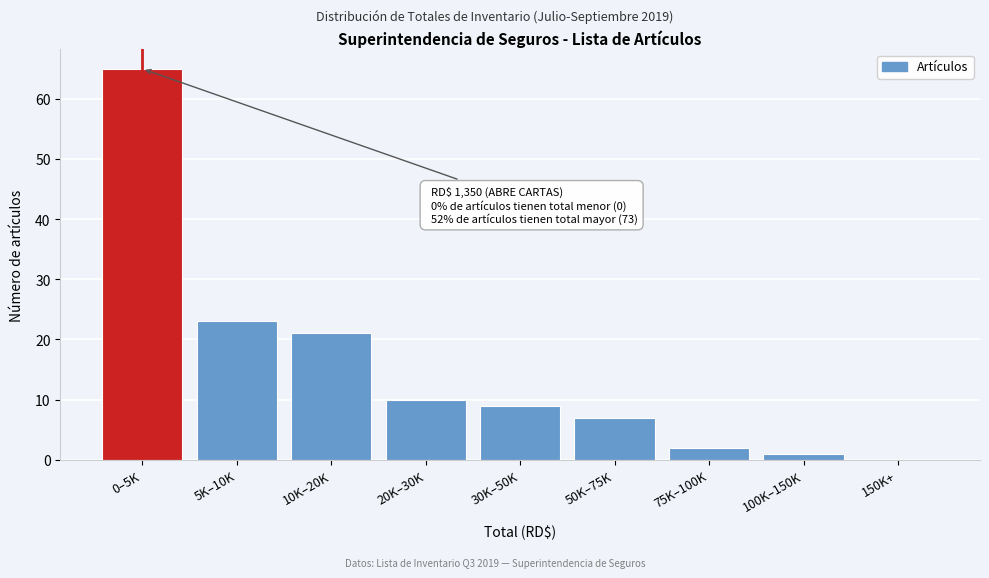

Reading left to right, transcribe all the data shown in this chart.

0–5K=65	5K–10K=23	10K–20K=21	20K–30K=10	30K–50K=9	50K–75K=7	75K–100K=2	100K–150K=1	150K+=0